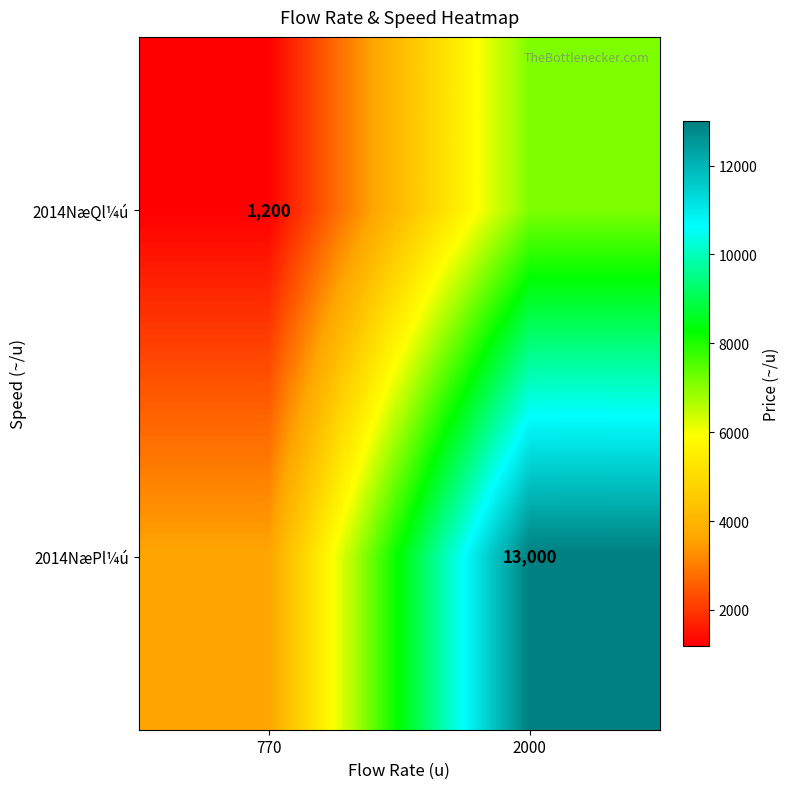

Is it true that 2014NæQl¼ú equals 702 at 770?

False